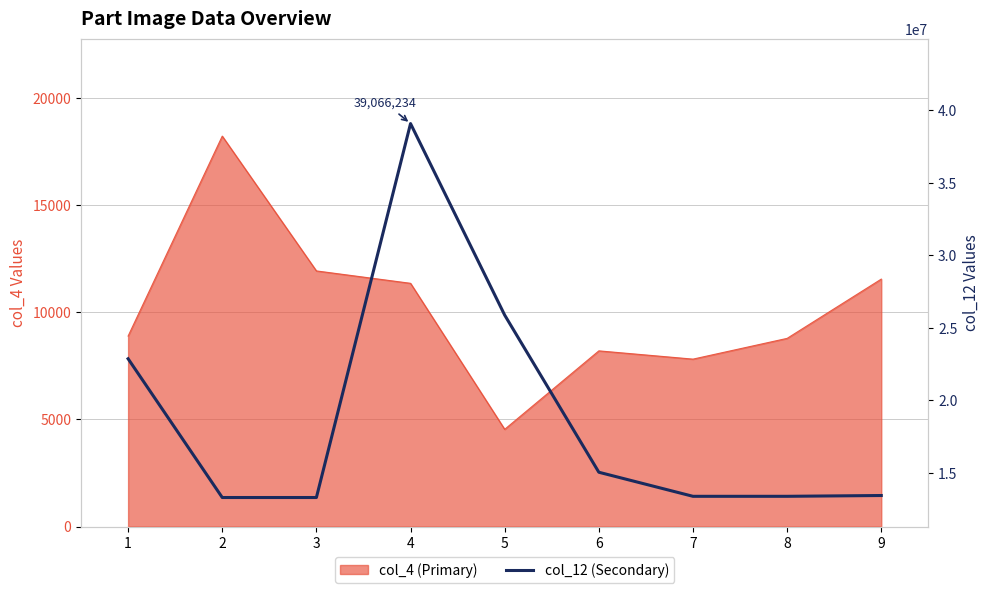

What is the approximate value at 1, to the nearest 50?

22868800